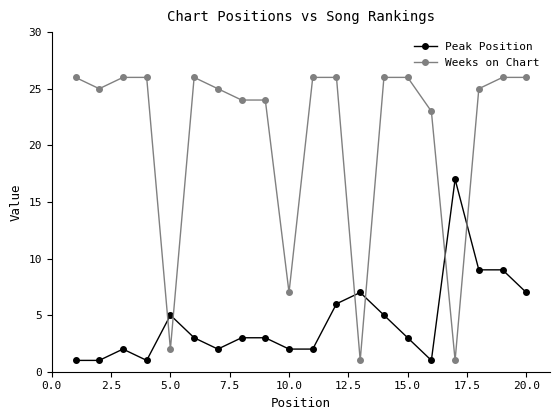

What is the difference between the maximum and minimum values in the Peak Position series?

16